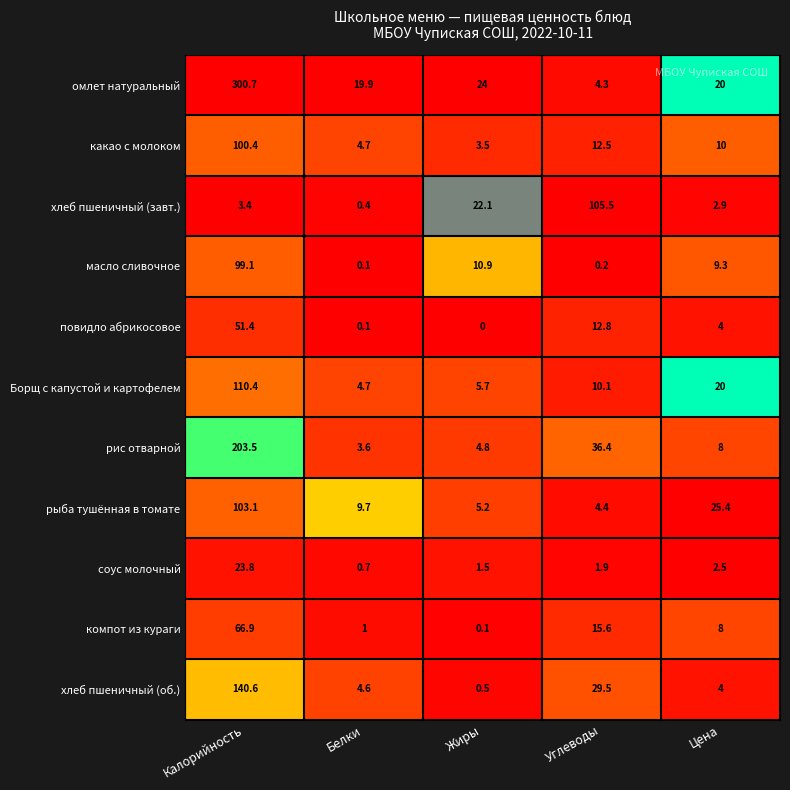

What is the difference between the омлет натуральный values at Углеводы and Цена?

15.7